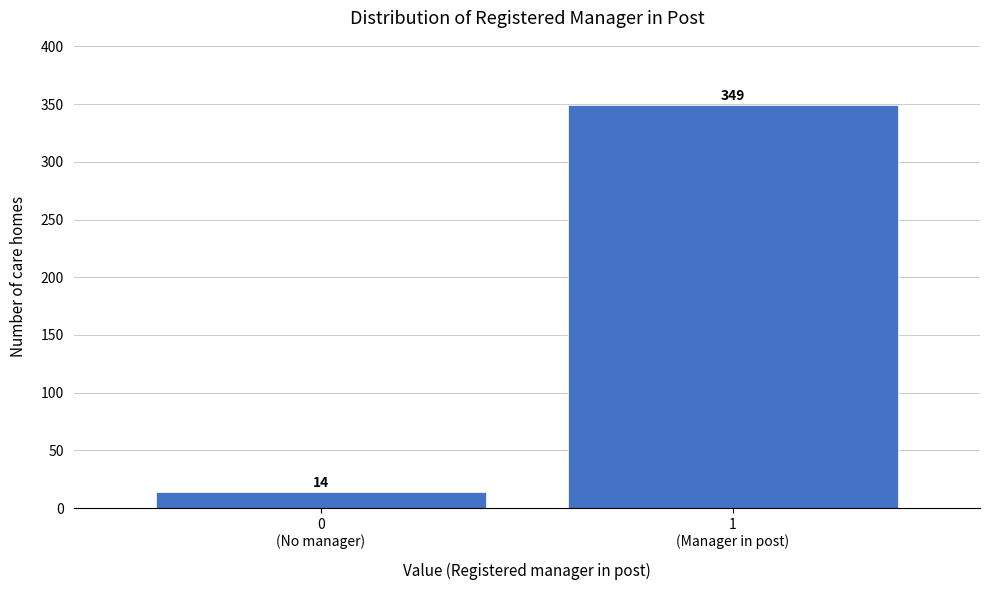

Reading left to right, what are all the values shown in this chart?

14	349